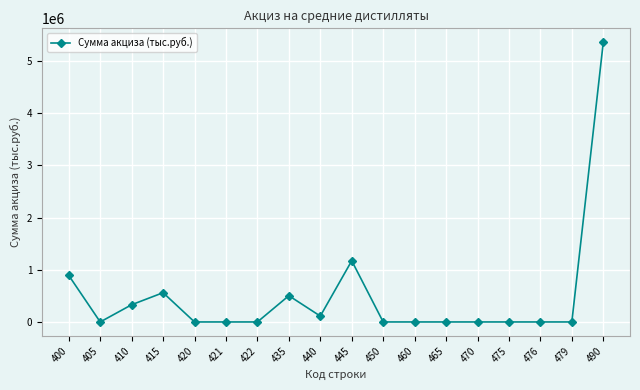

Reading left to right, transcribe all the data shown in this chart.

891073	0	330143	560930	0	0	0	503267	112420	1172781	0	0	0	0	0	0	0	5359083